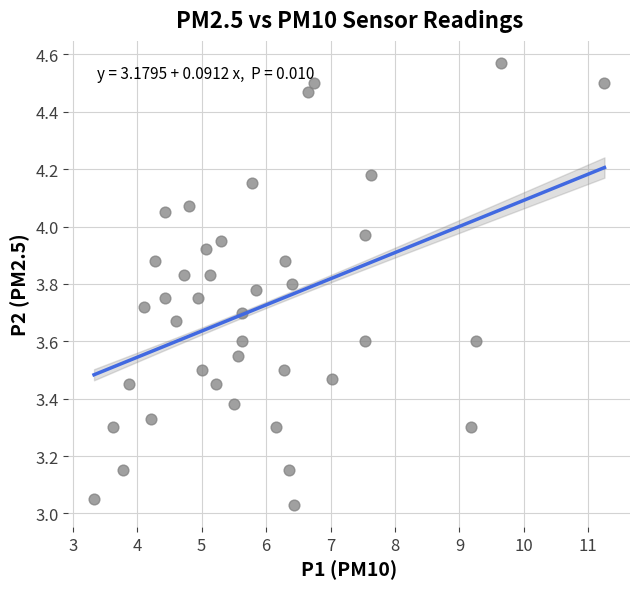

What is the range of X values (max minus min)?

7.9